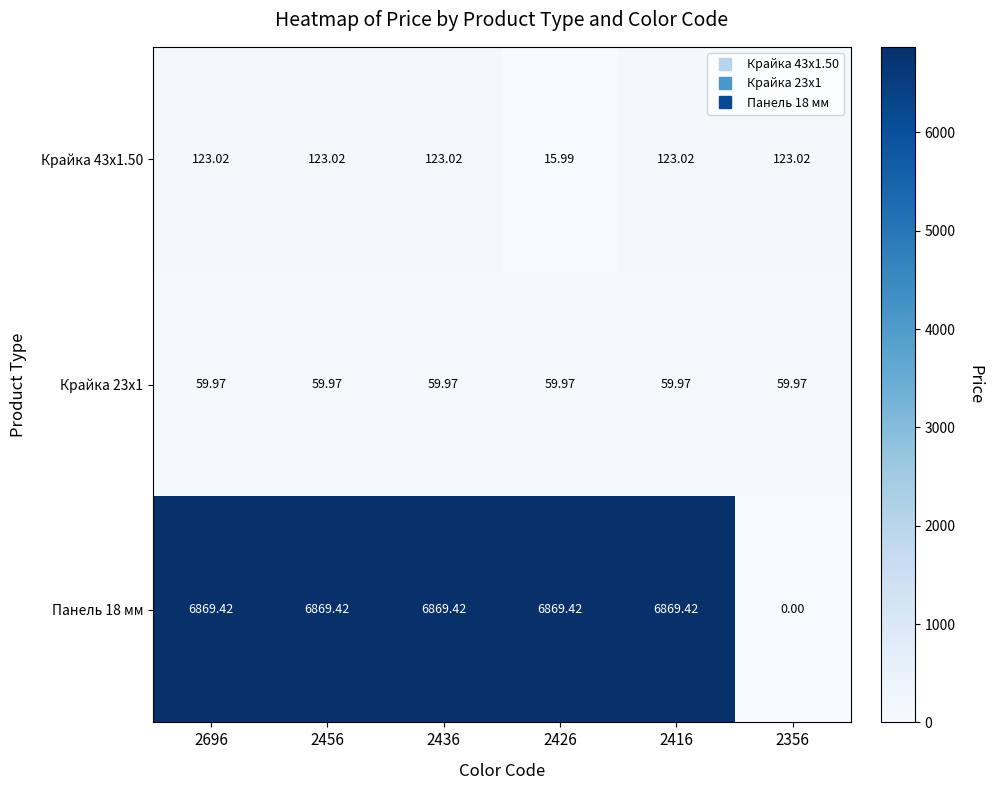

Rank the series at 2696 from lowest to highest value.

Крайка 23x1, Крайка 43x1.50, Панель 18 мм